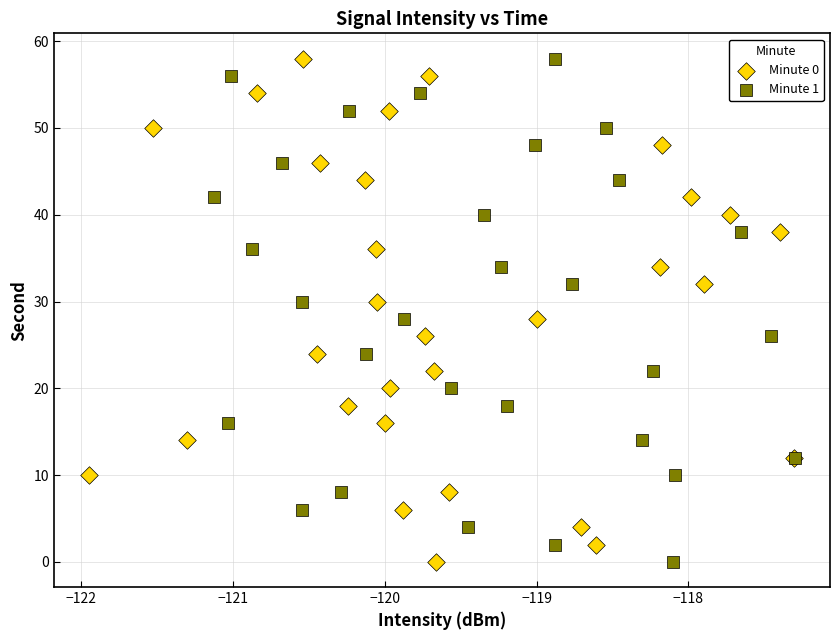

What are all the series names shown in the legend?

Minute 0, Minute 1